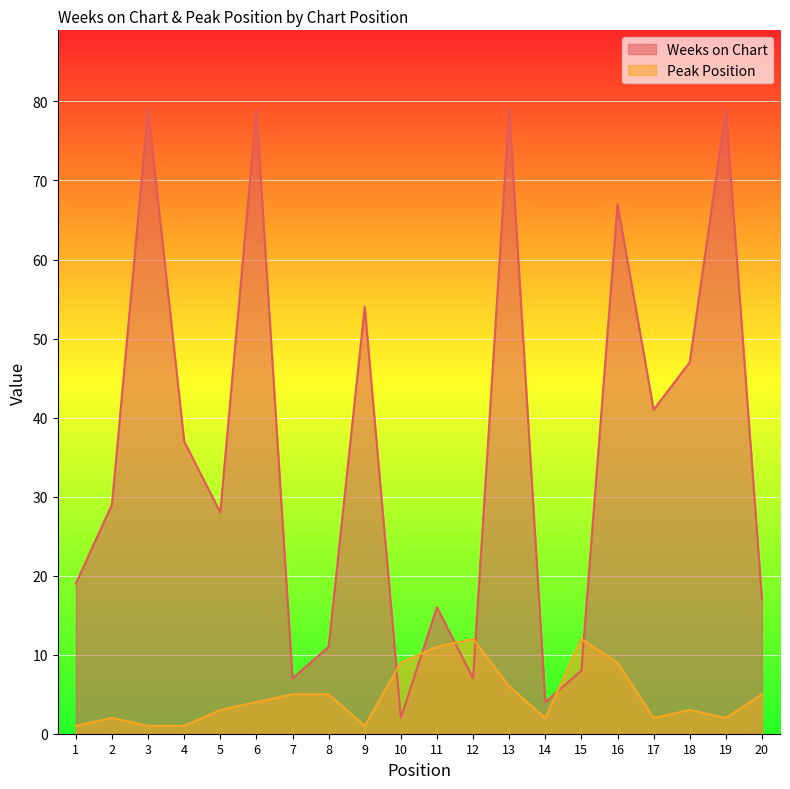

What is the sum of all Peak Position values?

96